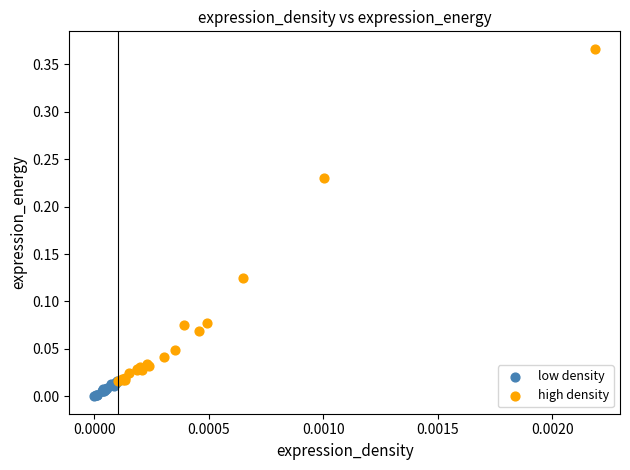

Which series contains the highest Y value?

high density